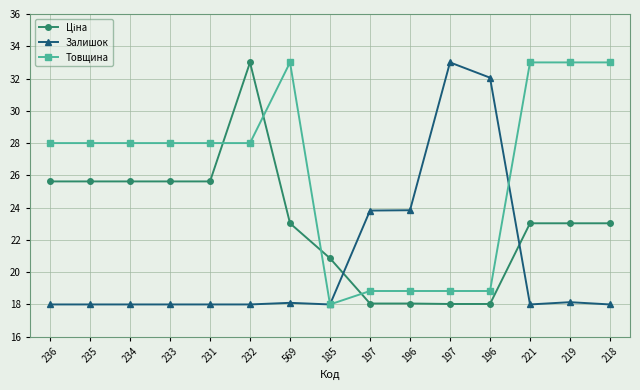

What is the difference between the highest and lowest values at 232?

15.0